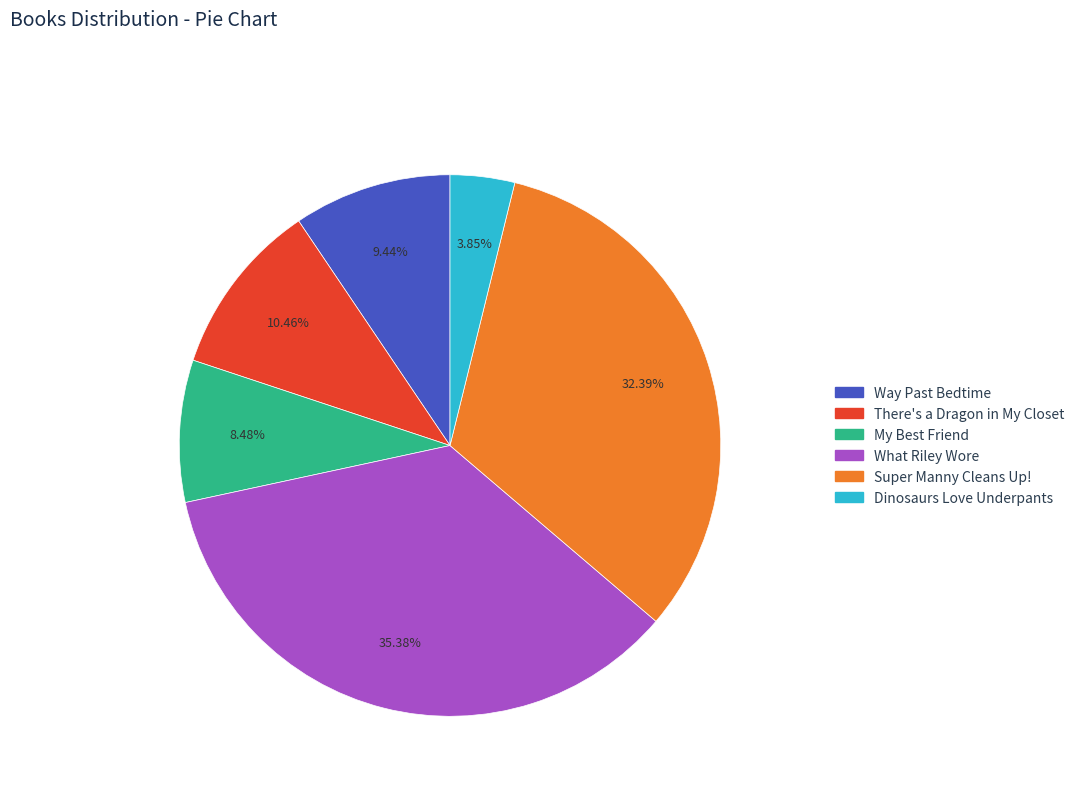

Which category has the biggest portion of the pie?

What Riley Wore